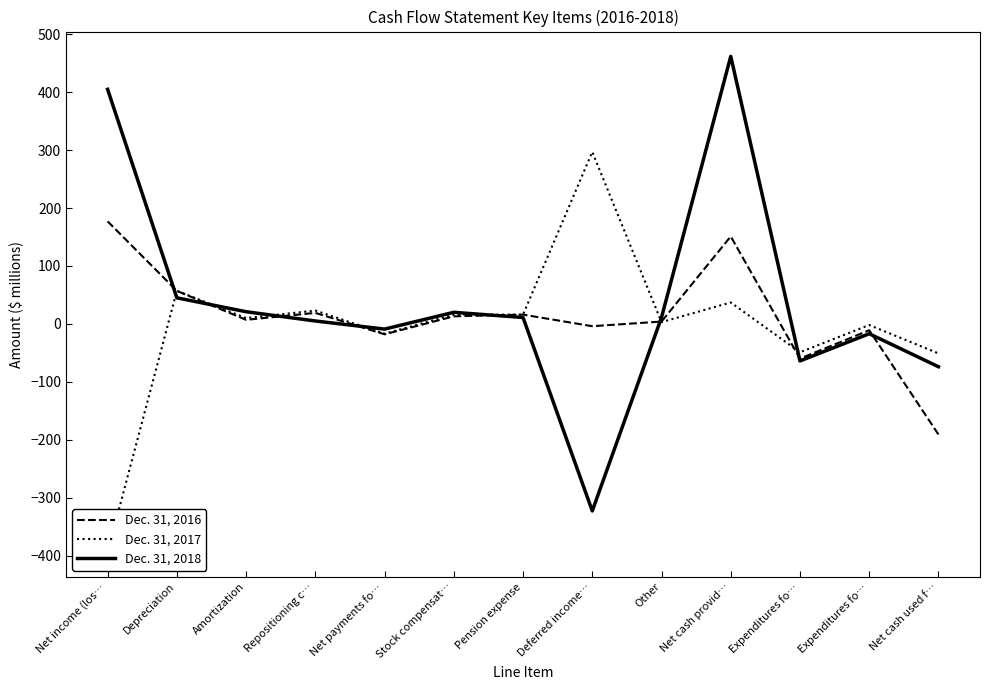

Read the Dec. 31, 2018 value at Other, to the nearest 10.

10